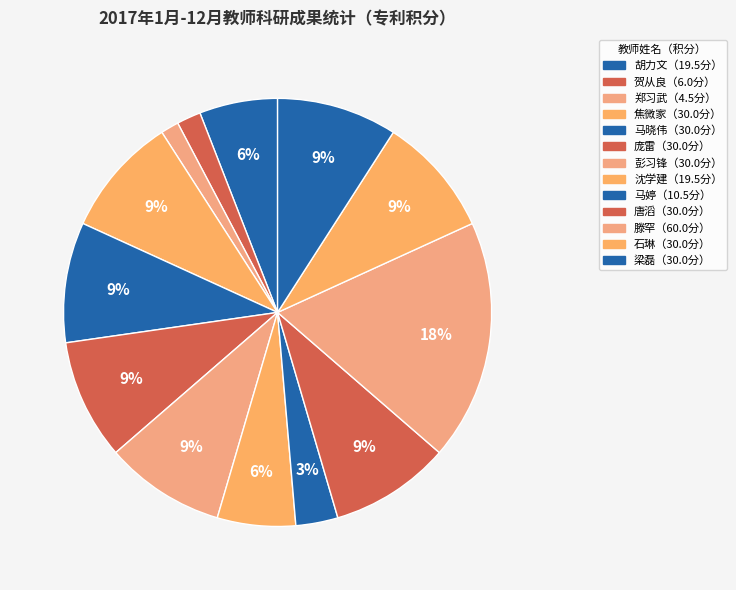

How many segments does this pie chart have?

13